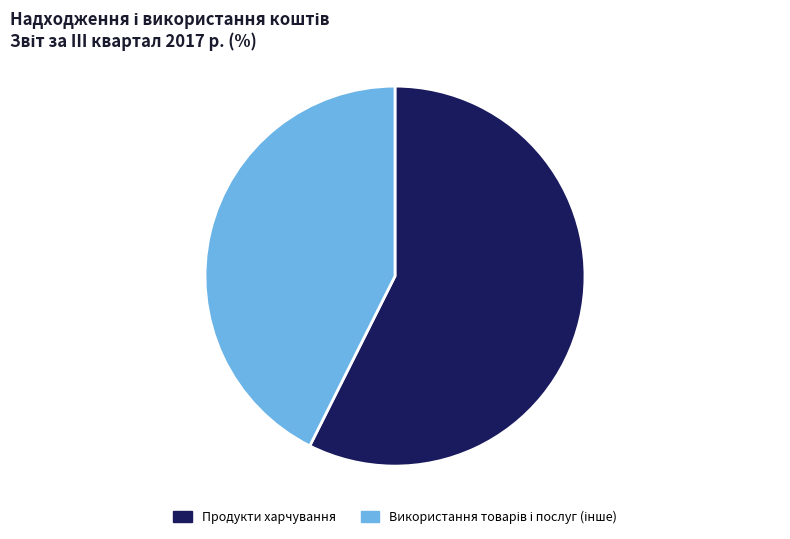

What is the largest slice in the pie chart?

Продукти харчування